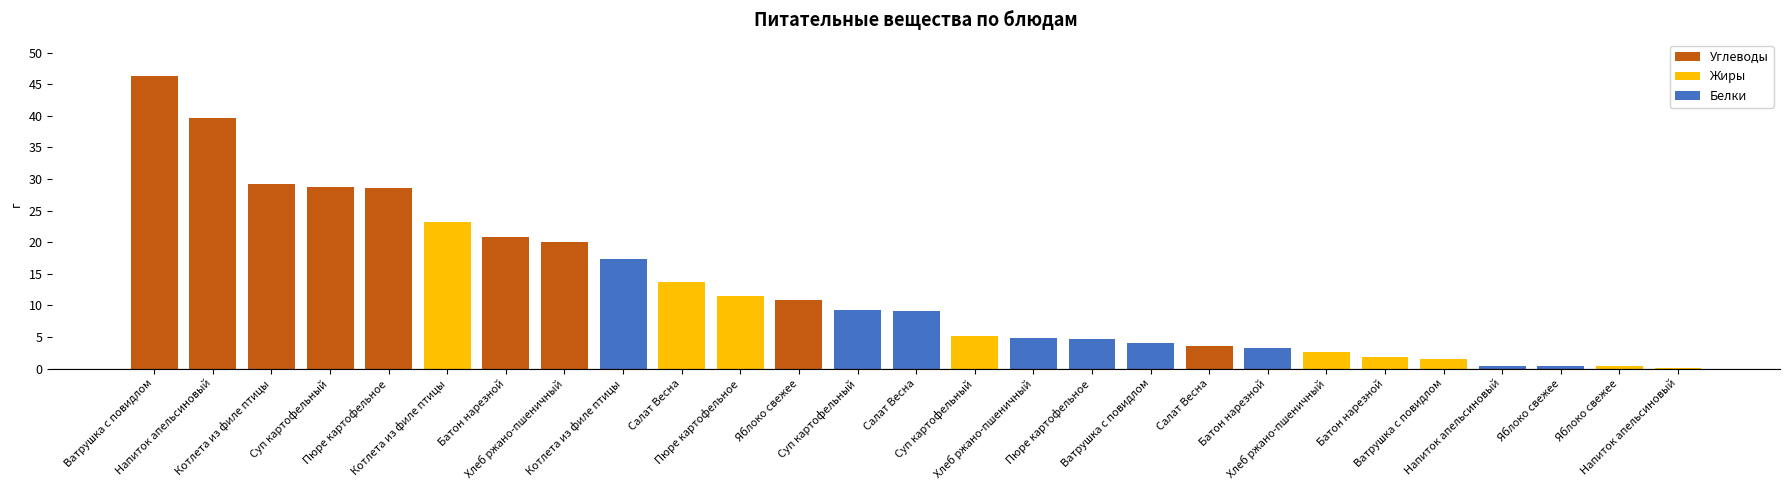

What is the approximate value of Углеводы at Яблоко свежее?

10.8